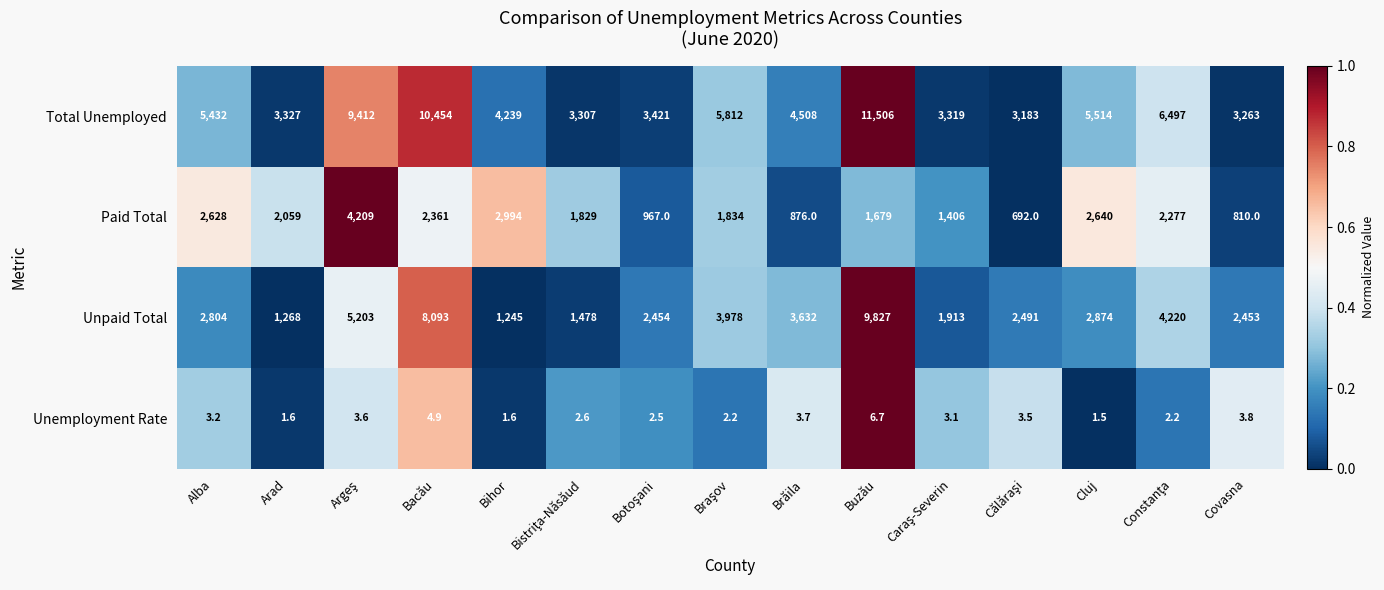

Where is Paid Total nearest to the value 2450?

Bacău